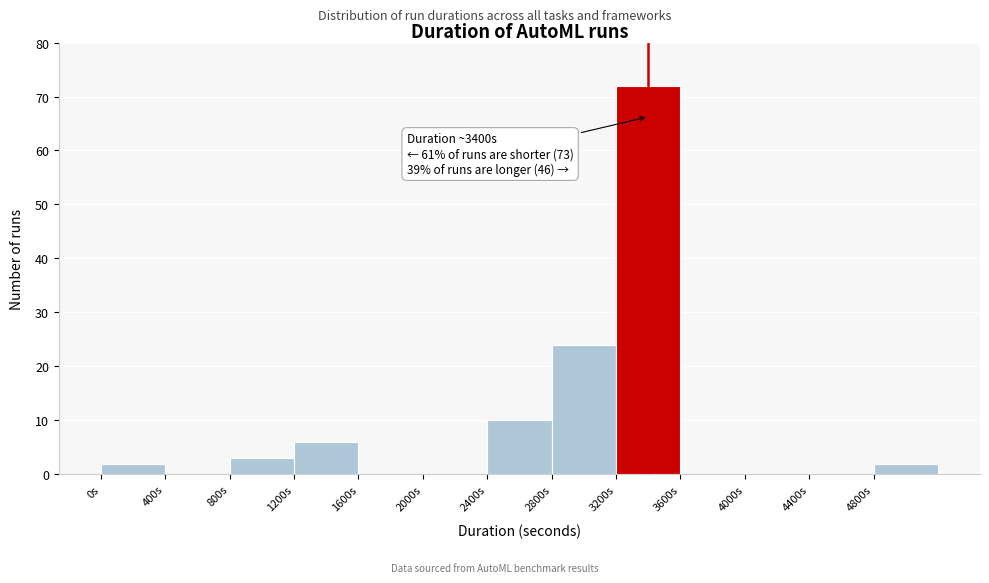

Over which range of the x-axis is the bar tallest?

3200 to 3600